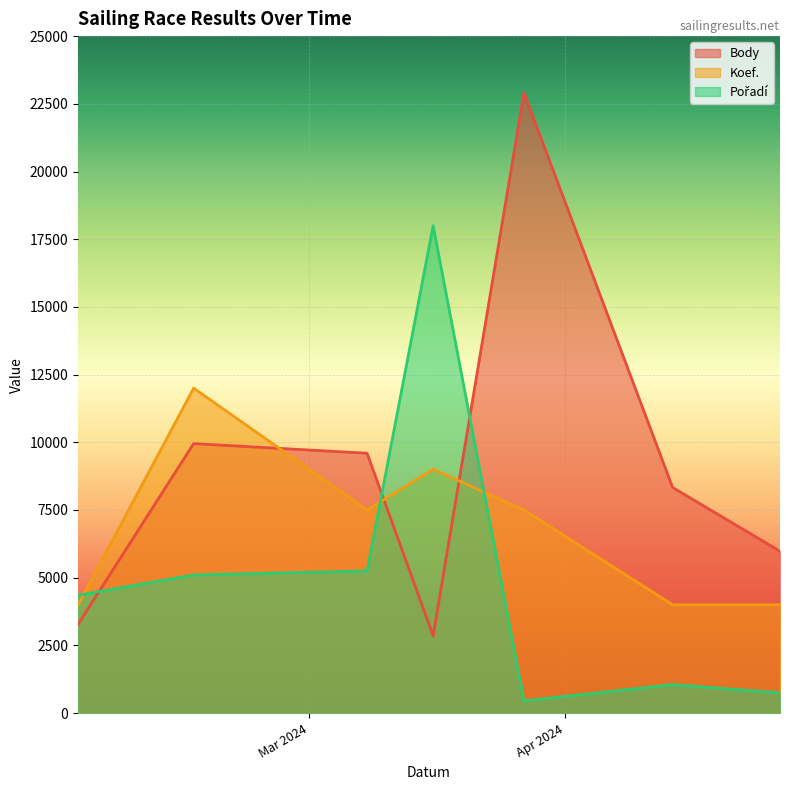

Reading left to right, extract all data points from this chart.

Body: 3276	9951	9596	2854	22905	8330	5978
Koef.: 4000	12000	7500	9000	7500	4000	4000
Pořadí: 4350	5100	5250	18000	450	1050	750